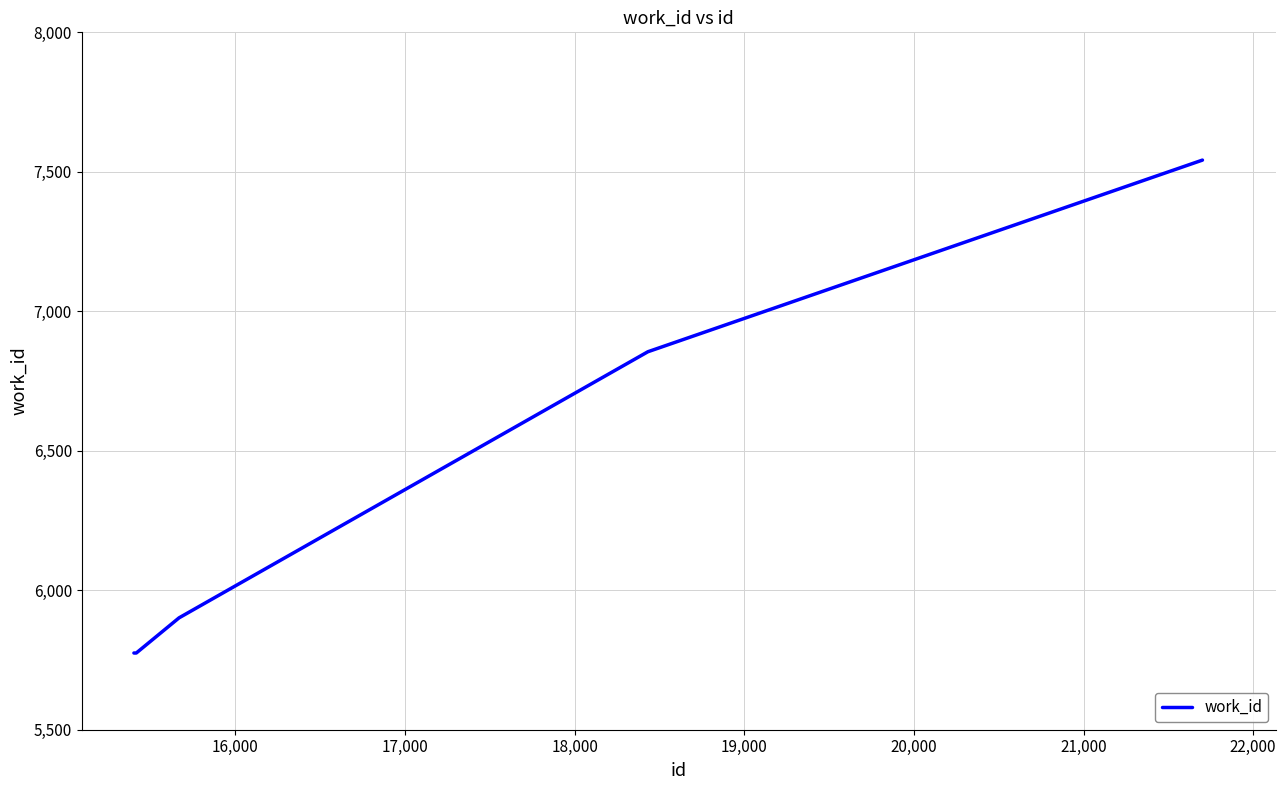

What is the sum of all values?

31848